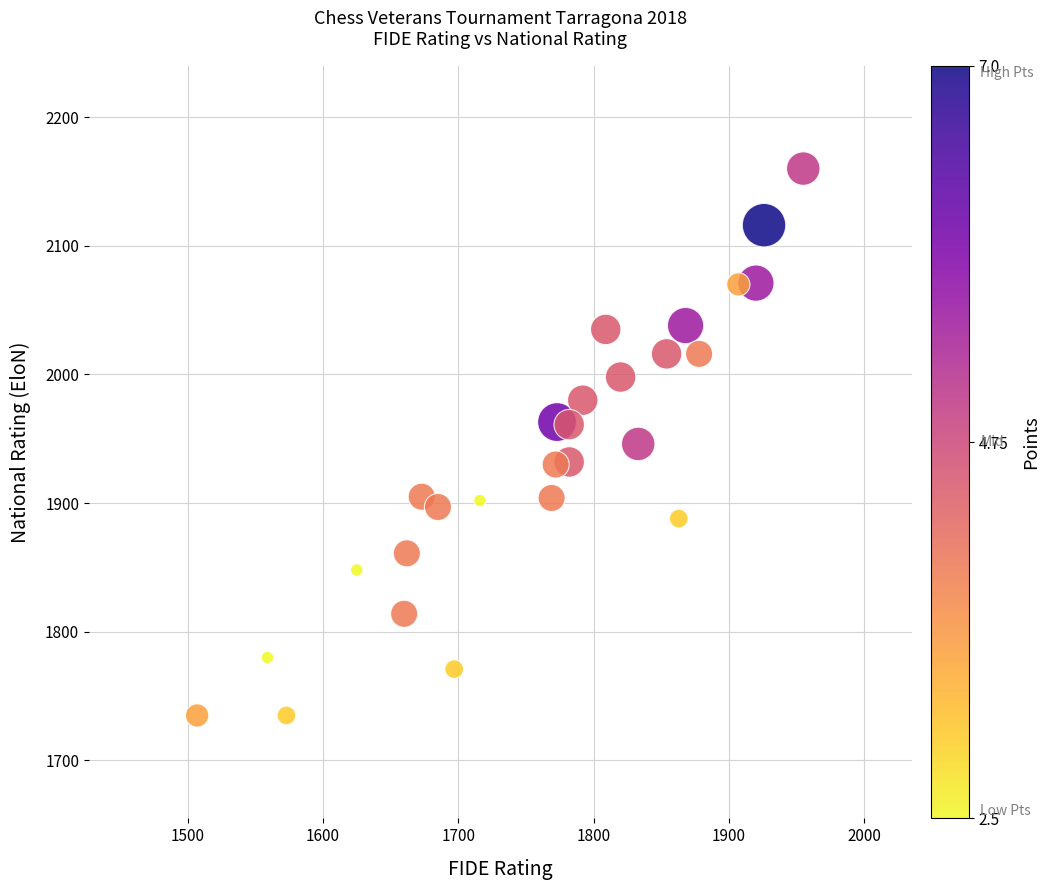

What is the range of X values (max minus min)?

448